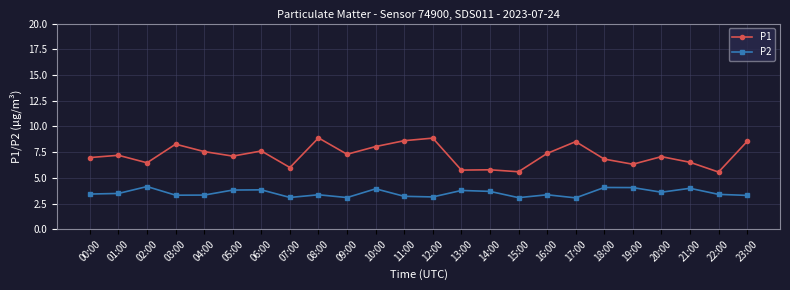

The value of P1 at 15:00 is 7.6. True or false?

False